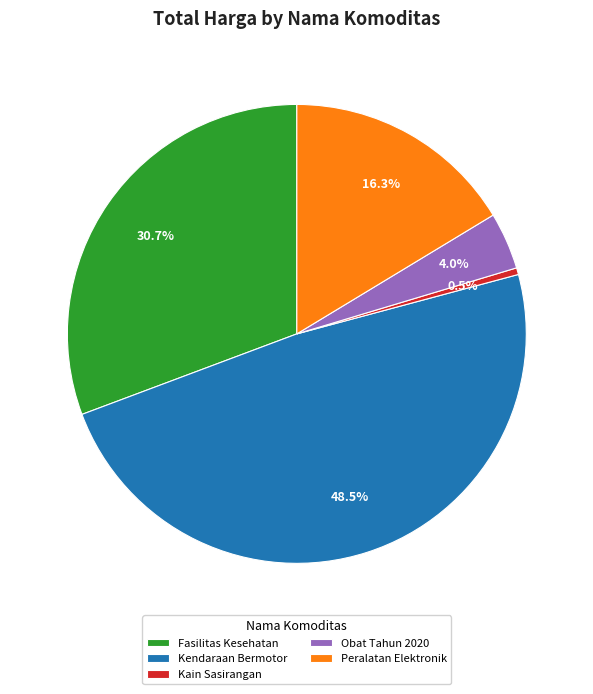

Rank the categories by value from lowest to highest.

Kain Sasirangan, Obat Tahun 2020, Peralatan Elektronik, Fasilitas Kesehatan, Kendaraan Bermotor